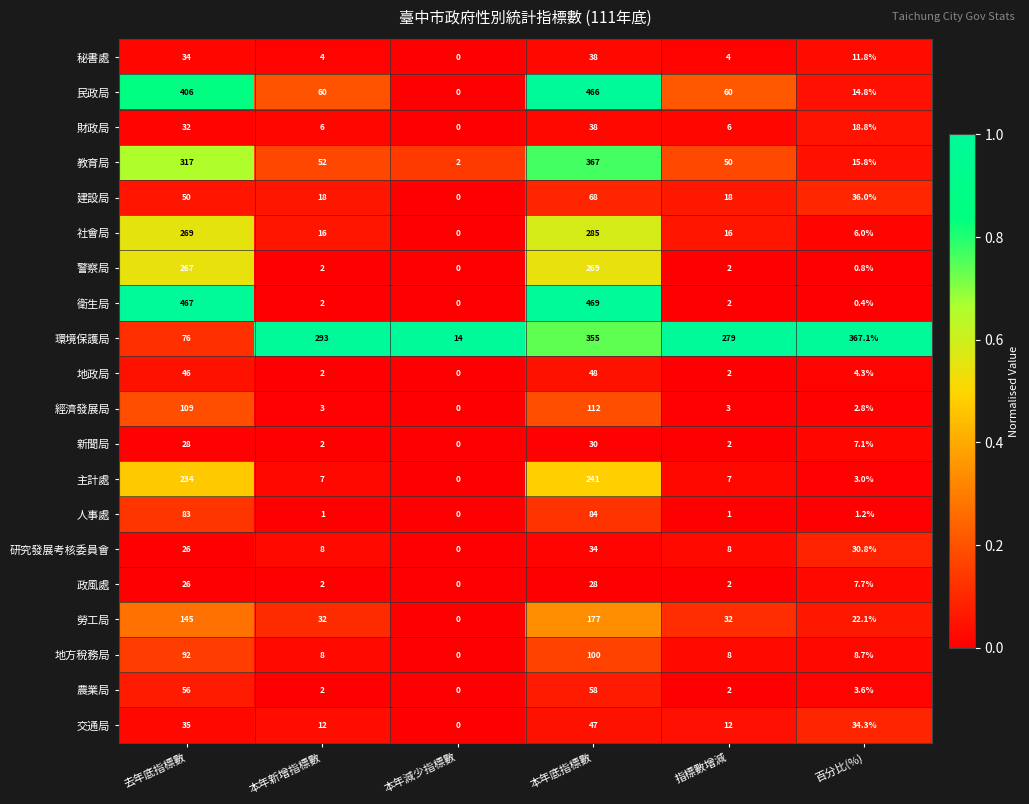

Where does the 經濟發展局 series first go above 3?

去年底指標數